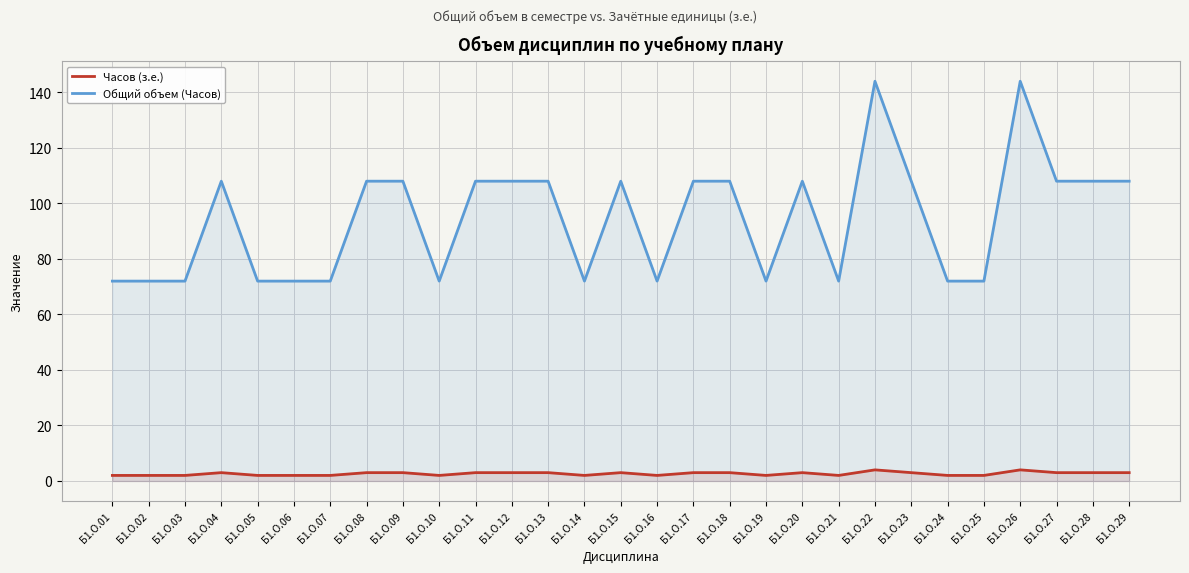

Rank the categories by Общий объем (Часов) value from lowest to highest.

Б1.О.01, Б1.О.02, Б1.О.03, Б1.О.05, Б1.О.06, Б1.О.07, Б1.О.10, Б1.О.14, Б1.О.16, Б1.О.19, Б1.О.21, Б1.О.24, Б1.О.25, Б1.О.04, Б1.О.08, Б1.О.09, Б1.О.11, Б1.О.12, Б1.О.13, Б1.О.15, Б1.О.17, Б1.О.18, Б1.О.20, Б1.О.23, Б1.О.27, Б1.О.28, Б1.О.29, Б1.О.22, Б1.О.26